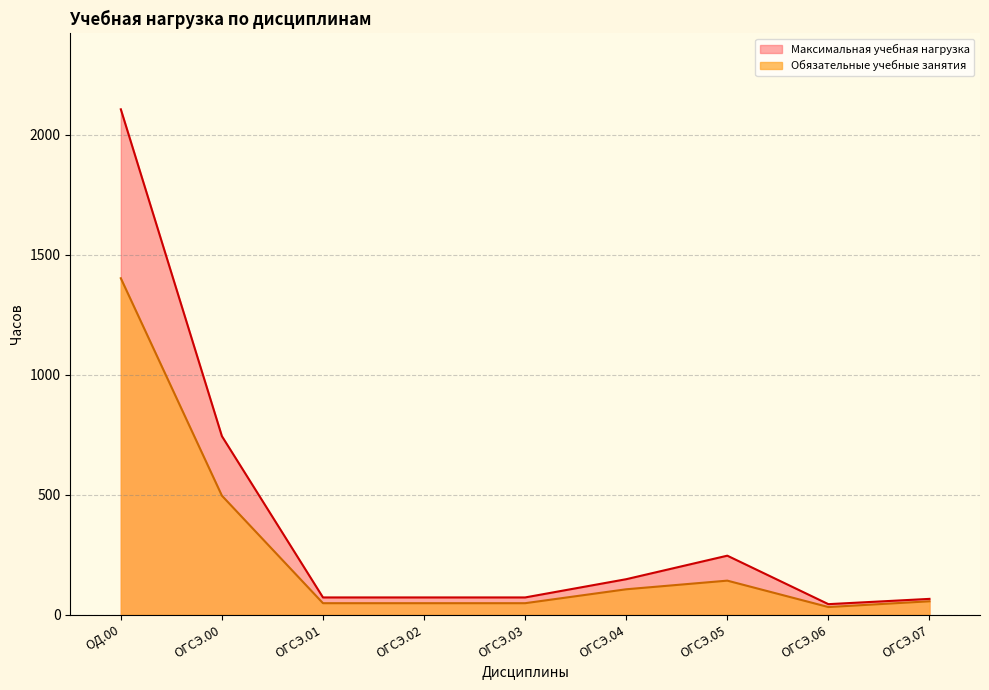

Rank the categories by Обязательные учебные занятия value from highest to lowest.

ОД.00, ОГСЭ.00, ОГСЭ.05, ОГСЭ.04, ОГСЭ.07, ОГСЭ.01, ОГСЭ.02, ОГСЭ.03, ОГСЭ.06